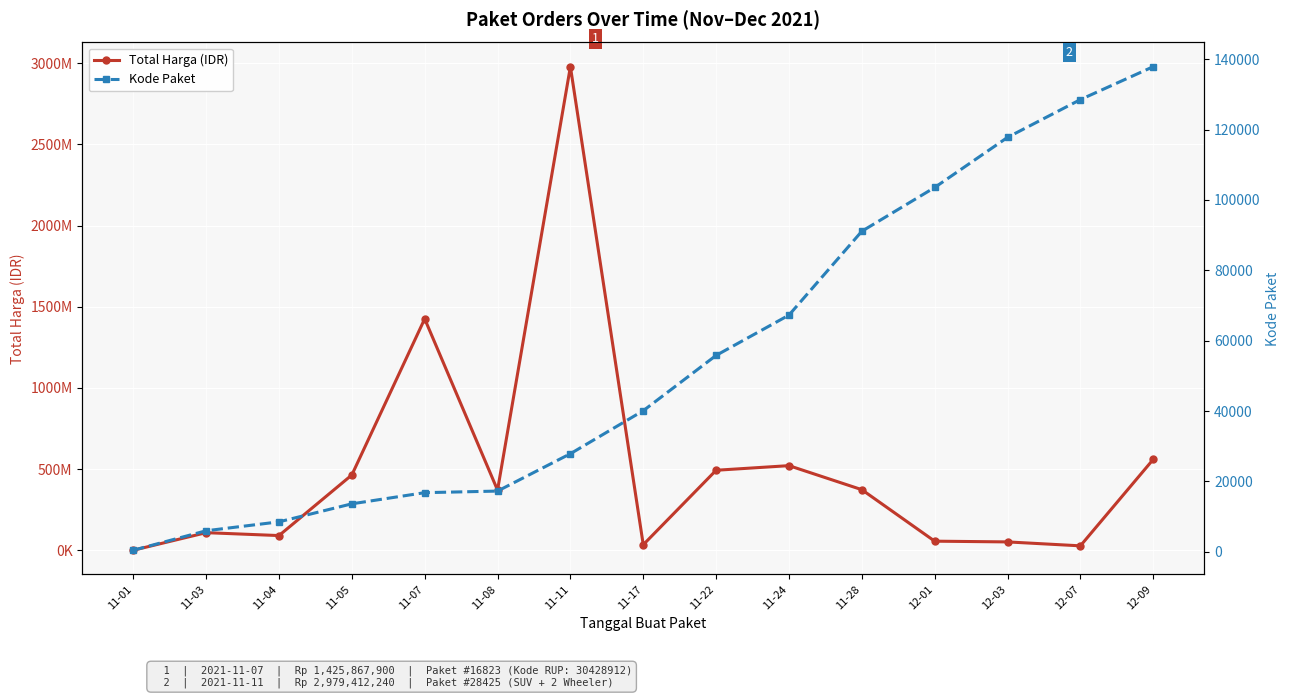

What is the total value across all series at 11-28?

373495101